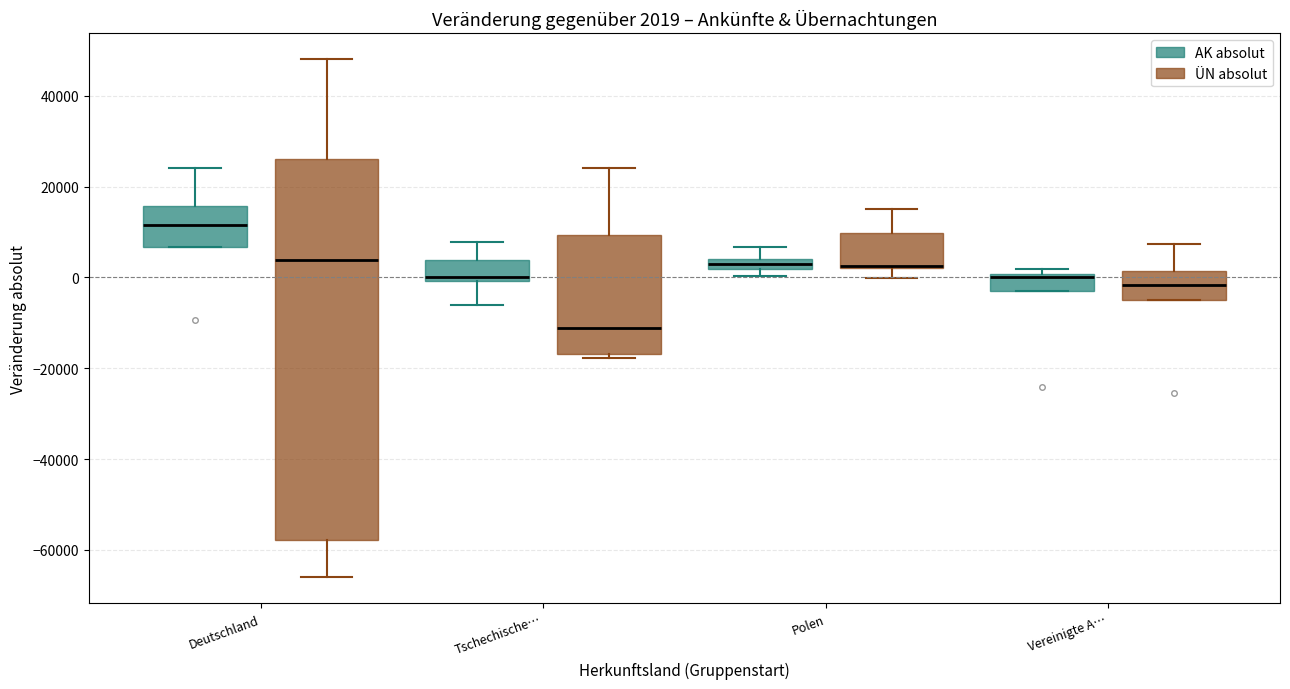

Comparing the boxes themselves (not the whiskers), which one is the tallest?

Deutschland (ÜN absolut)